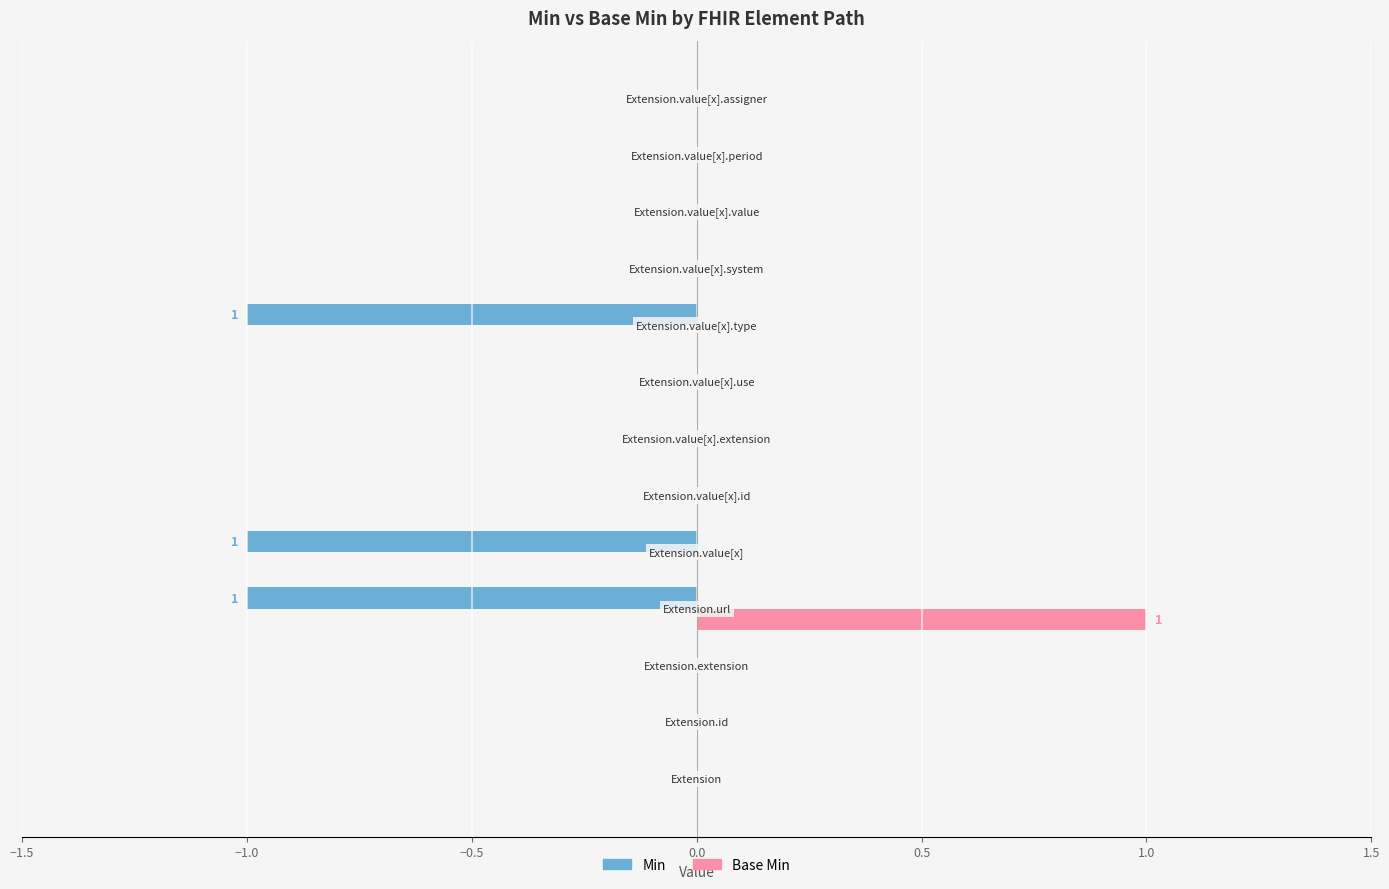

Which series has the largest total across all categories?

Base Min